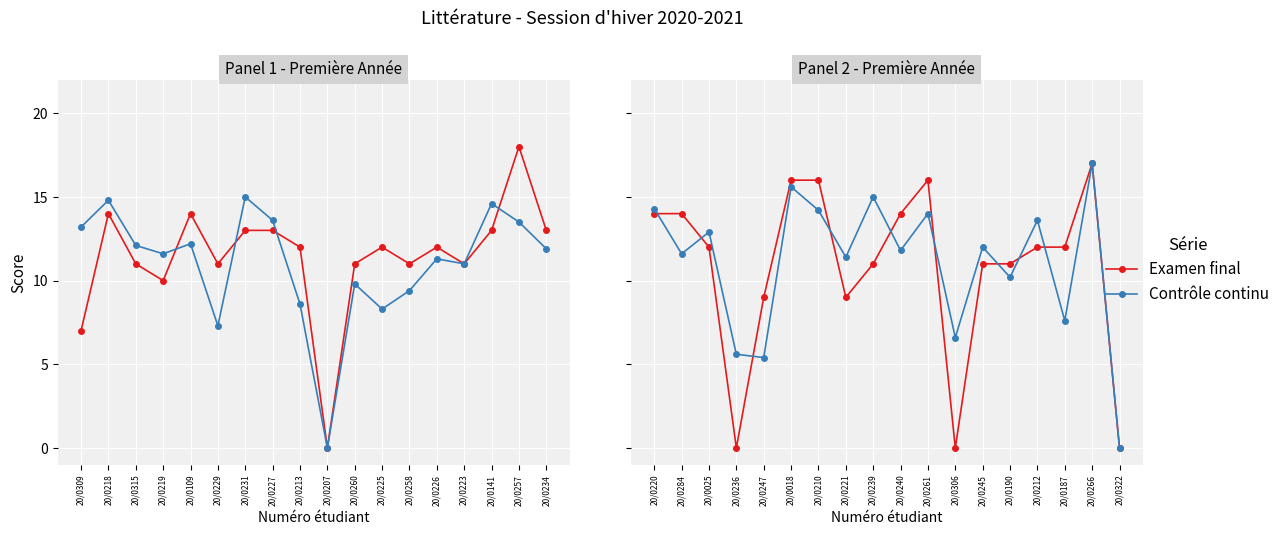

Rank the series by their maximum value, from highest to lowest.

Examen final, Contrôle continu